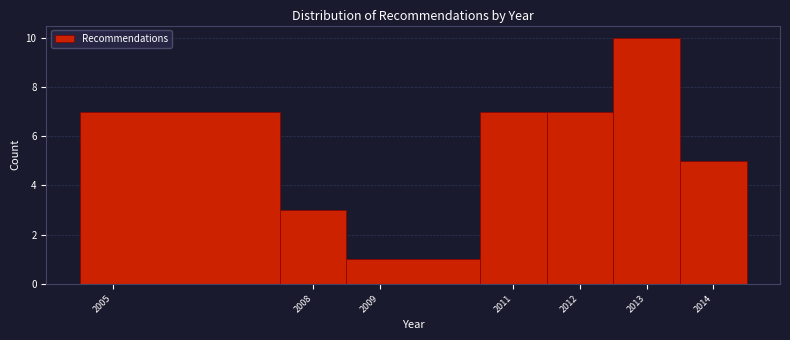

Which range on the x-axis has the tallest bar?

2012.5 to 2013.5